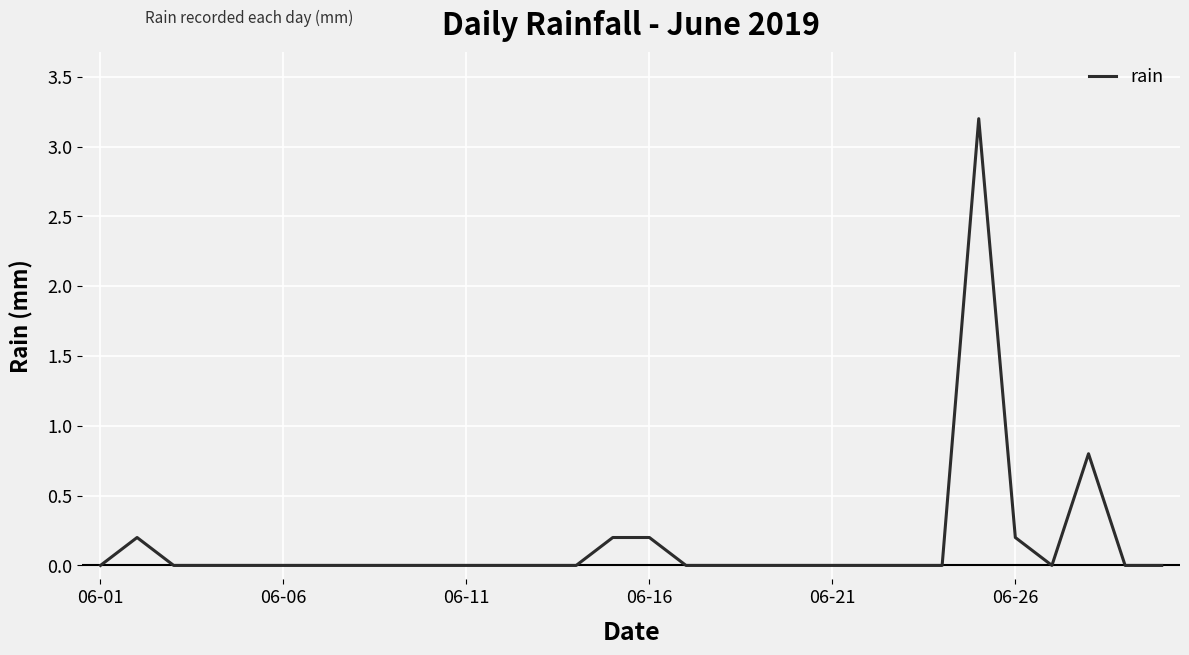

What is the greatest value displayed?

3.2